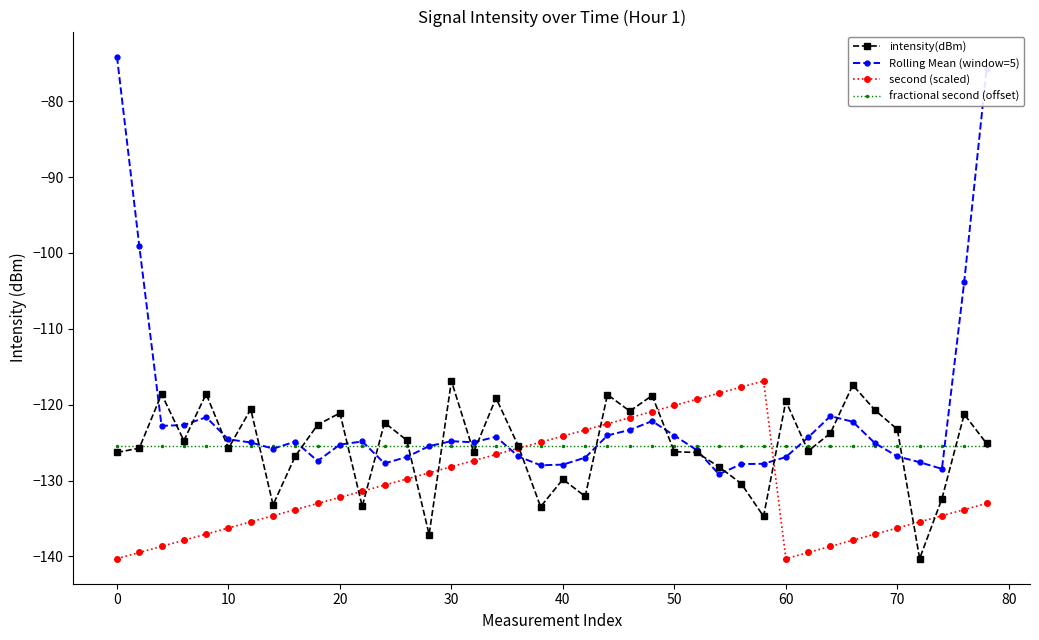

What is the value of the intensity(dBm) point at the 30th from the left?

-134.7